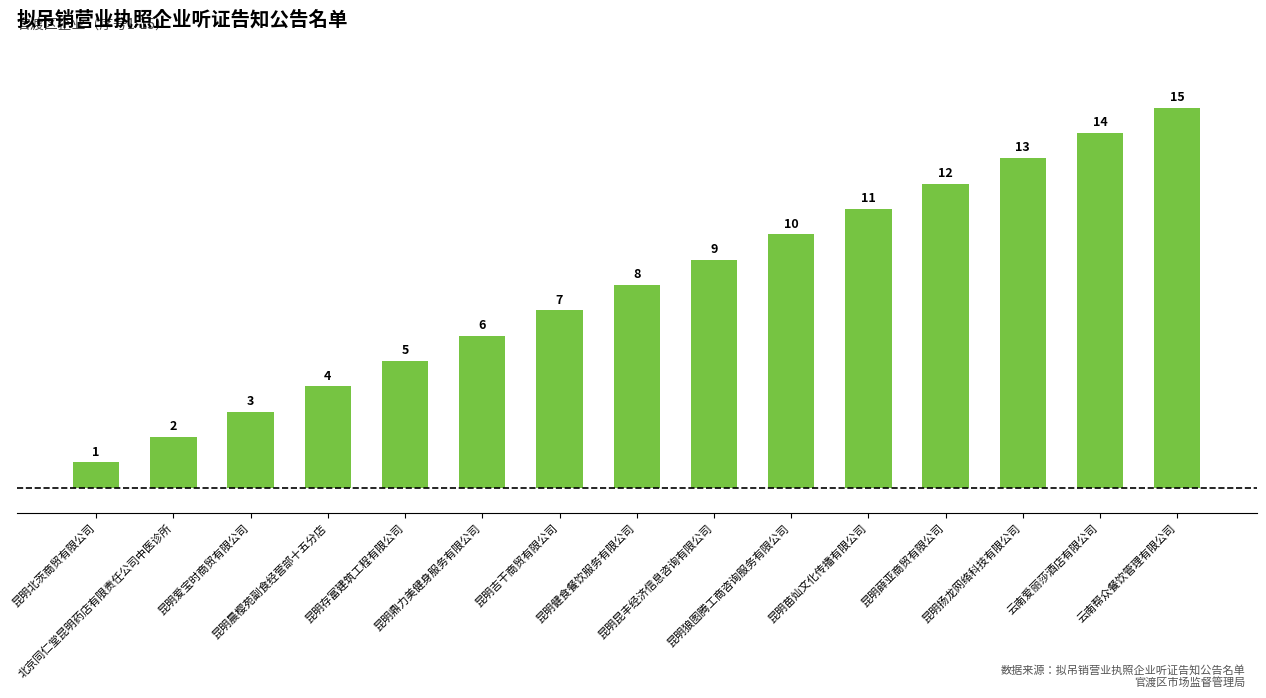

The chart shows a value of 6 at 昆明晨樱苑副食经营部十五分店. True or false?

False